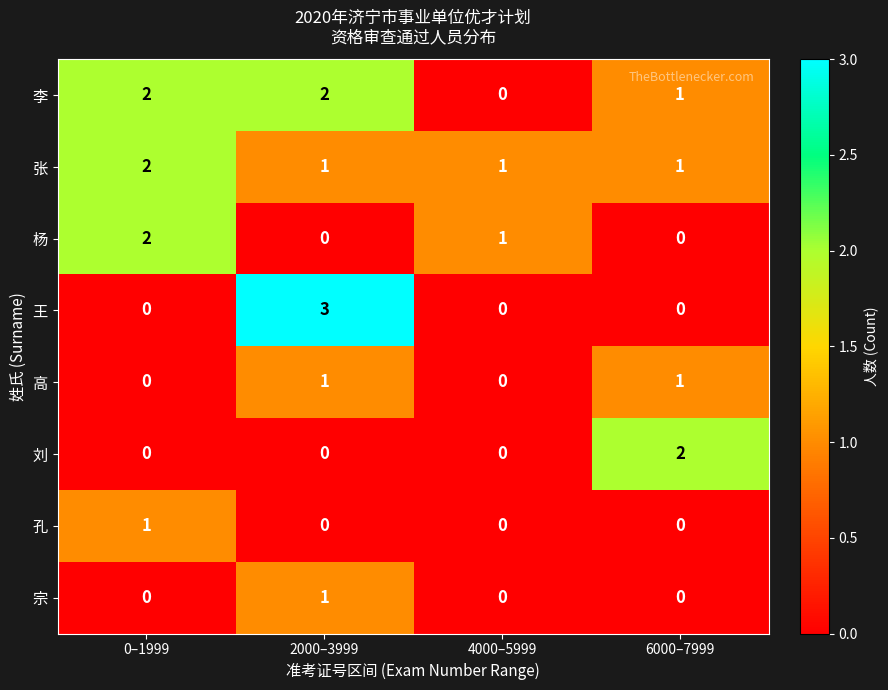

What is the sum of the 李 values at 6000–7999 and 0–1999?

3